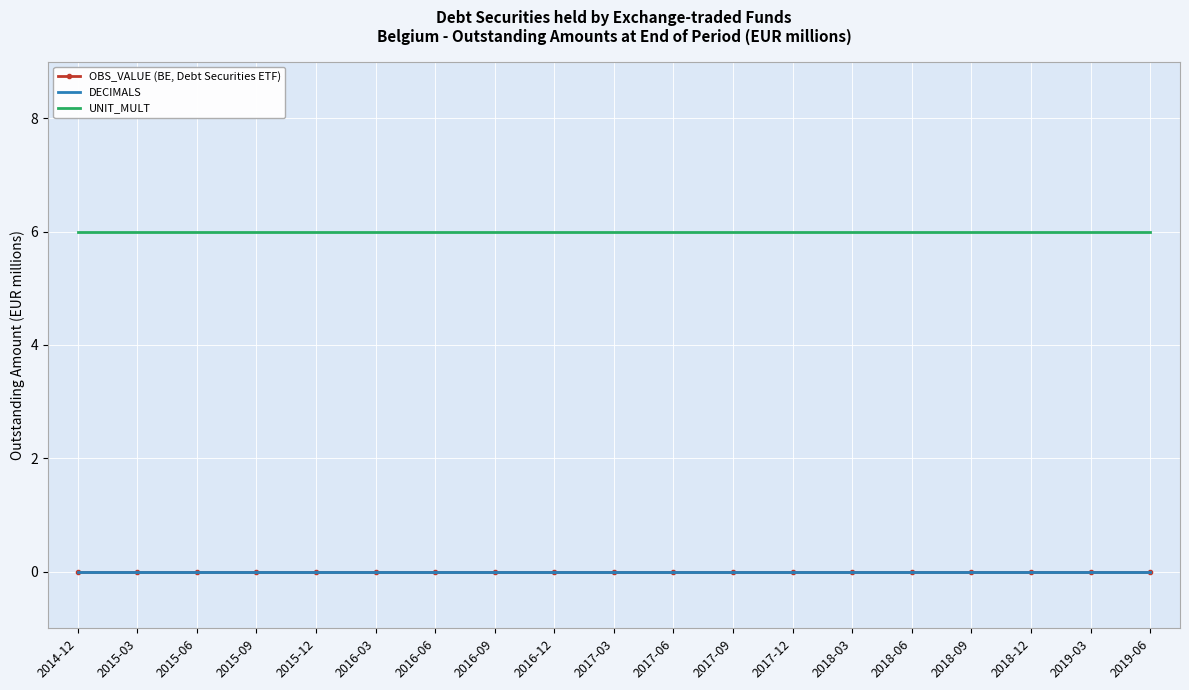

What is the label of the 10th point from the left?

2017-03